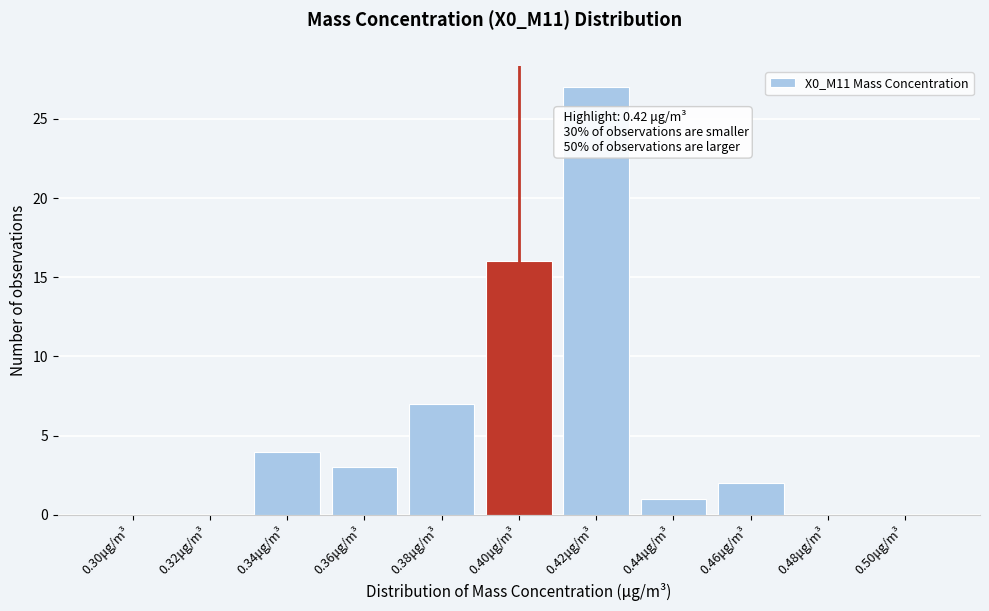

Reading left to right, list all the values displayed in this chart.

0.30μg/m³=0	0.32μg/m³=0	0.34μg/m³=4	0.36μg/m³=3	0.38μg/m³=7	0.40μg/m³=16	0.42μg/m³=27	0.44μg/m³=1	0.46μg/m³=2	0.48μg/m³=0	0.50μg/m³=0